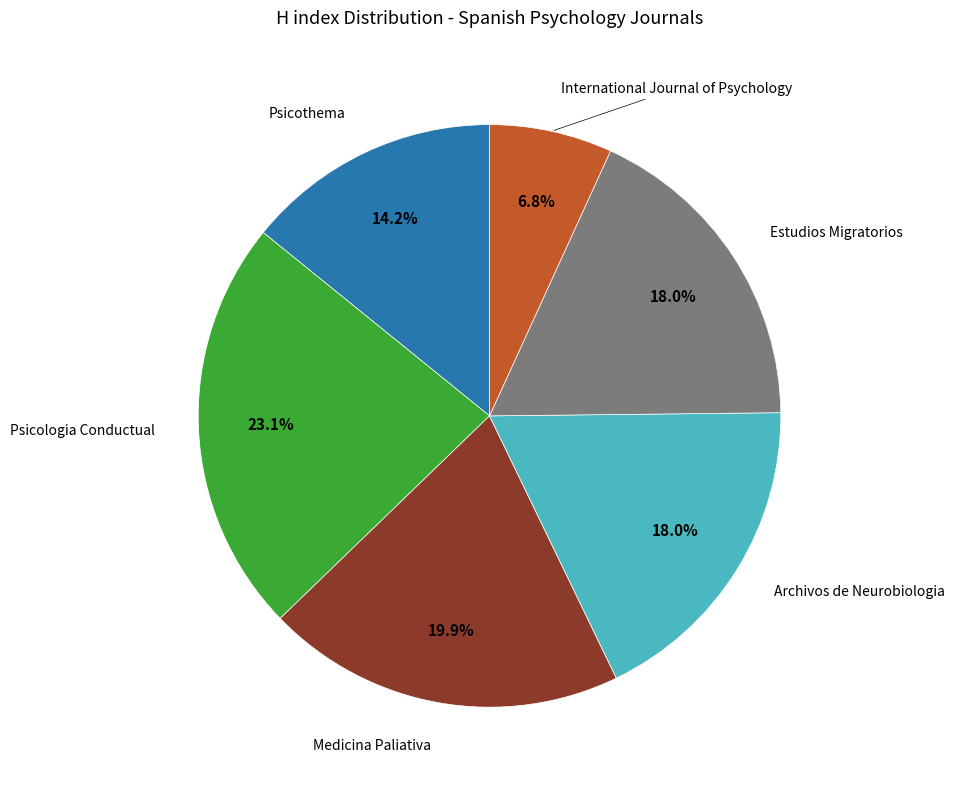

Is there a majority slice in this chart?

No